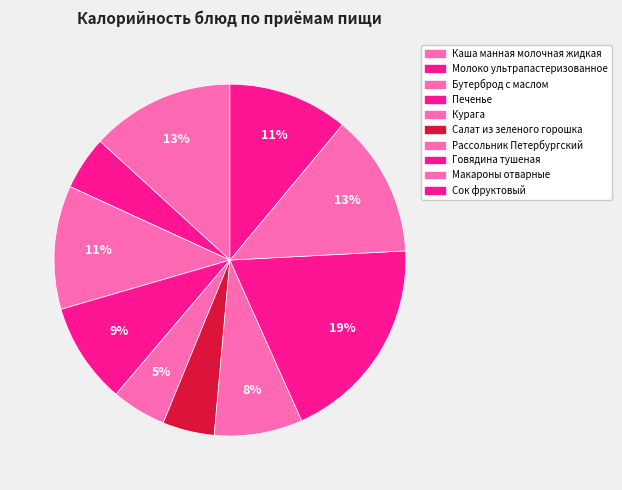

Count the number of slices in the pie.

10